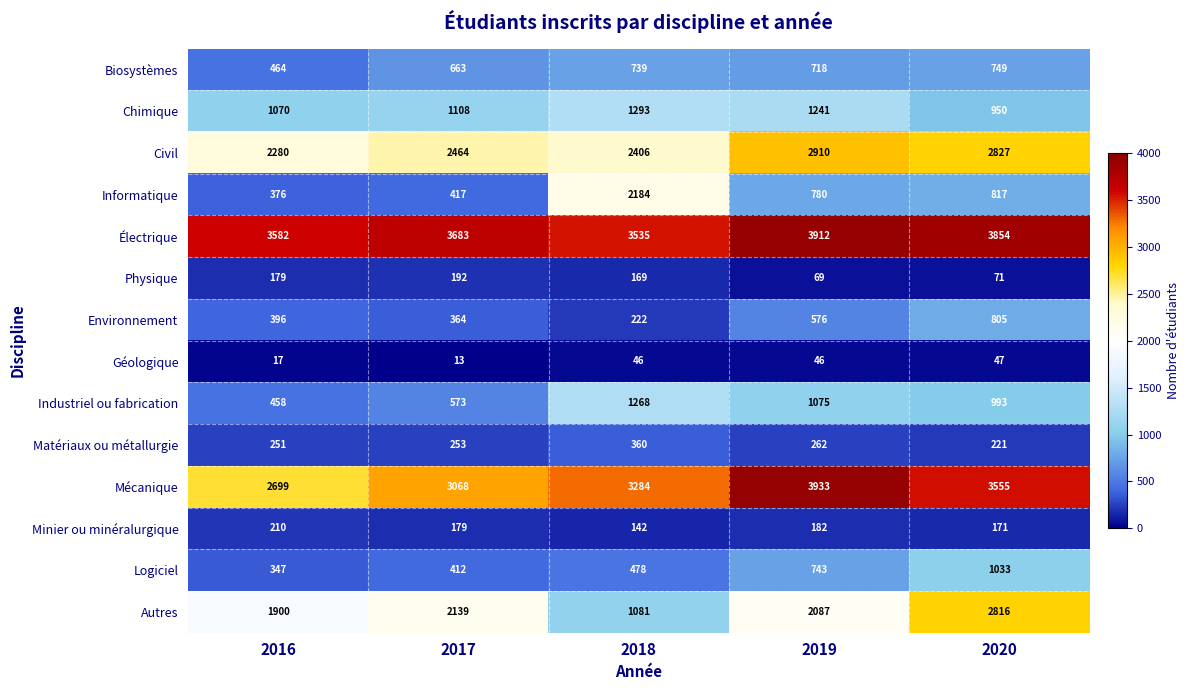

The Matériaux ou métallurgie series shows 394 at 2020. True or false?

False